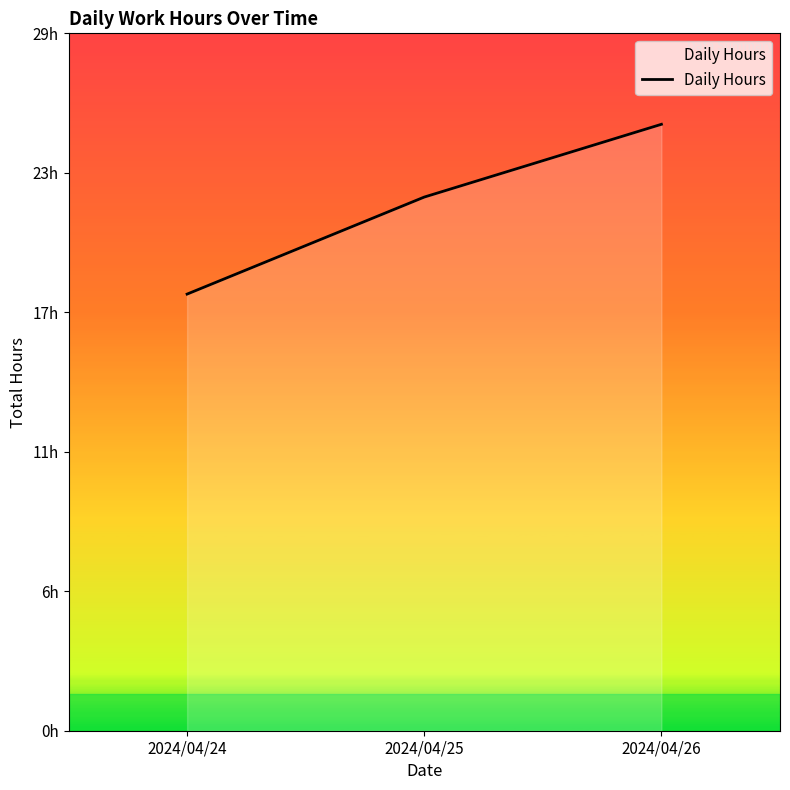

At which category does the chart reach its minimum across all series?

2024/04/24